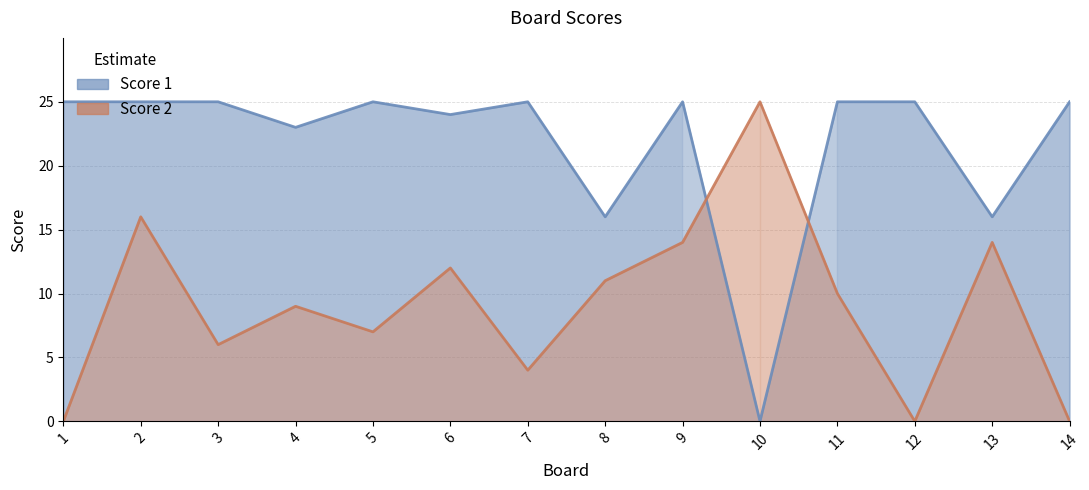

The Score 2 series shows 23 at 9. True or false?

False